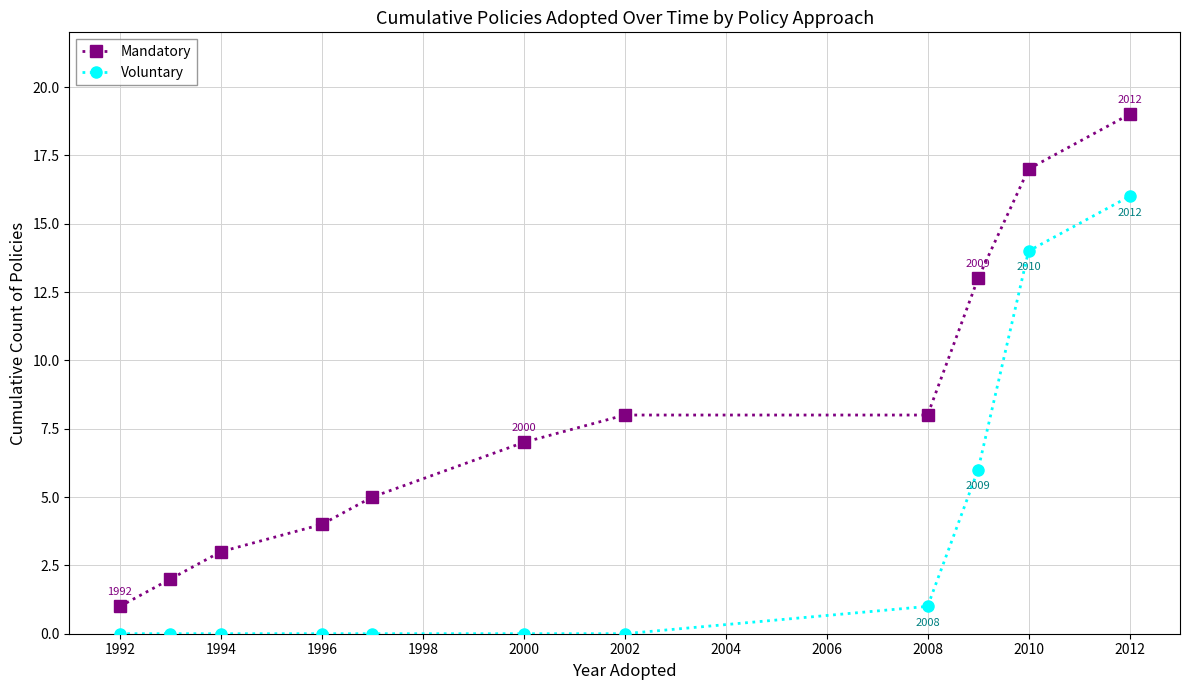

True or false: Voluntary and Mandatory cross at least once.

False